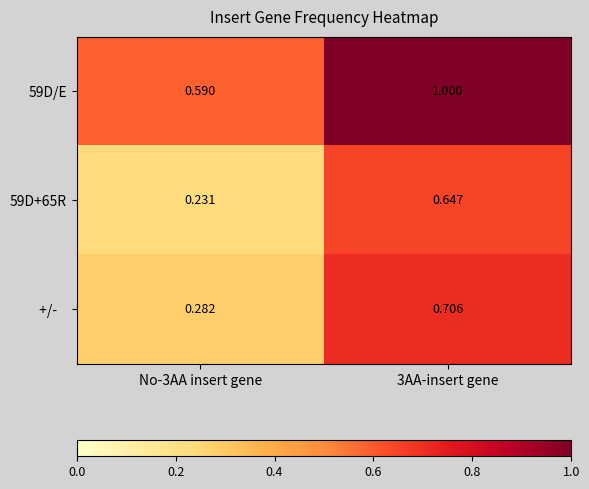

How many distinct data groups are displayed?

3